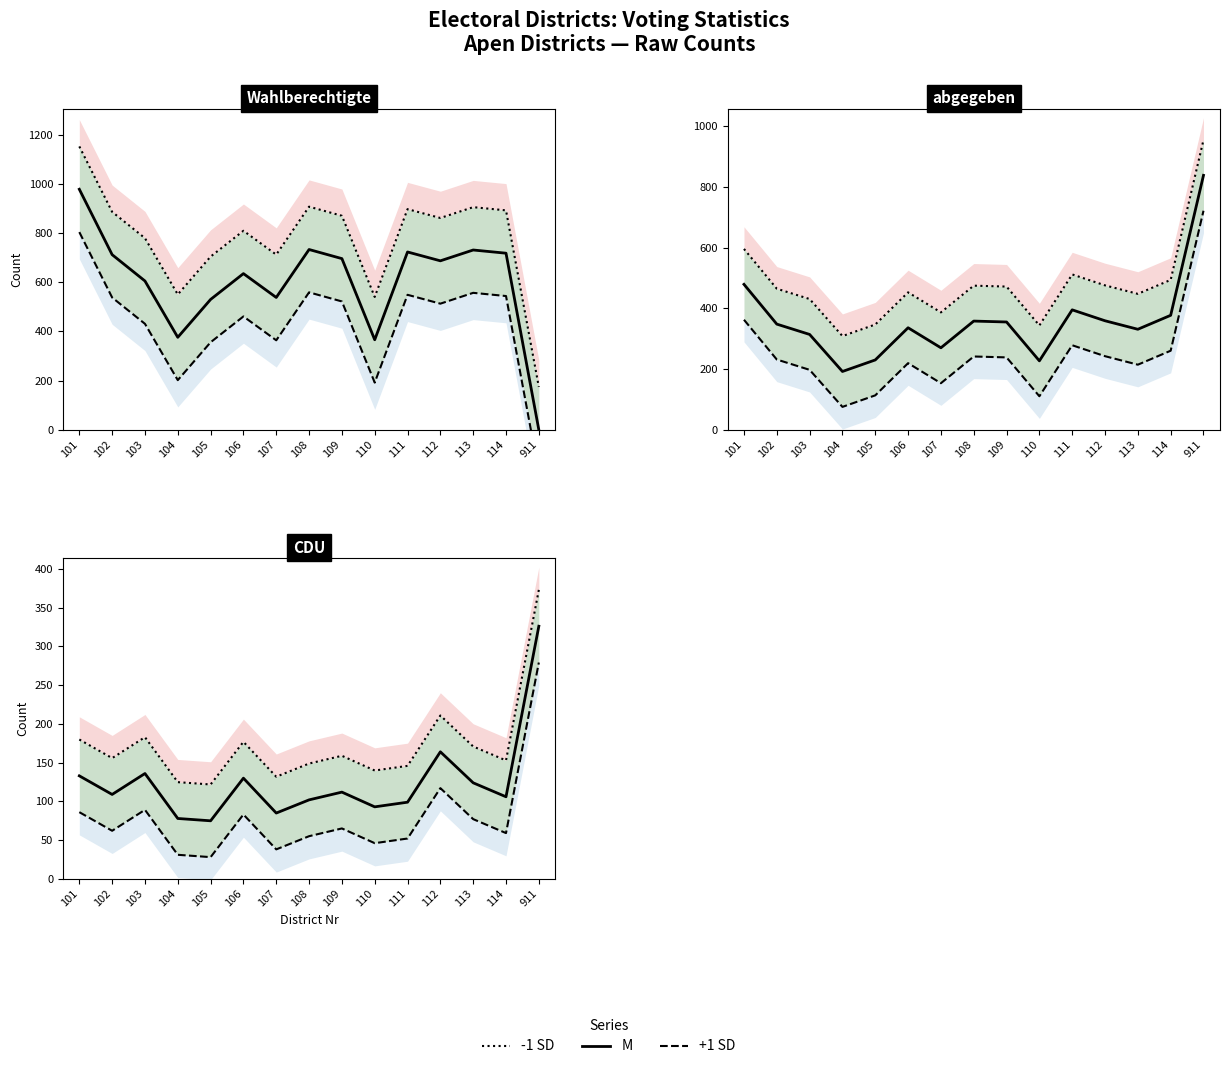

True or false: -1 SD and M cross at least once.

False